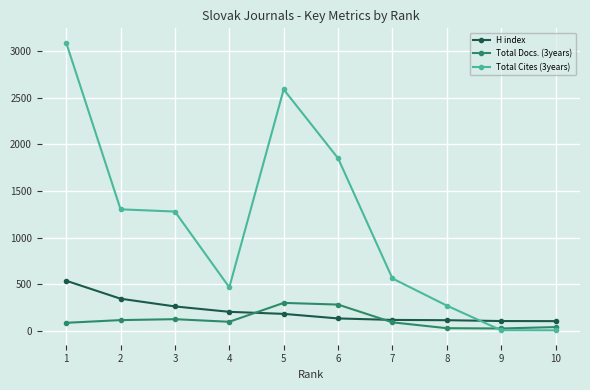

What is the sum of the H index values at 6 and 8?

241